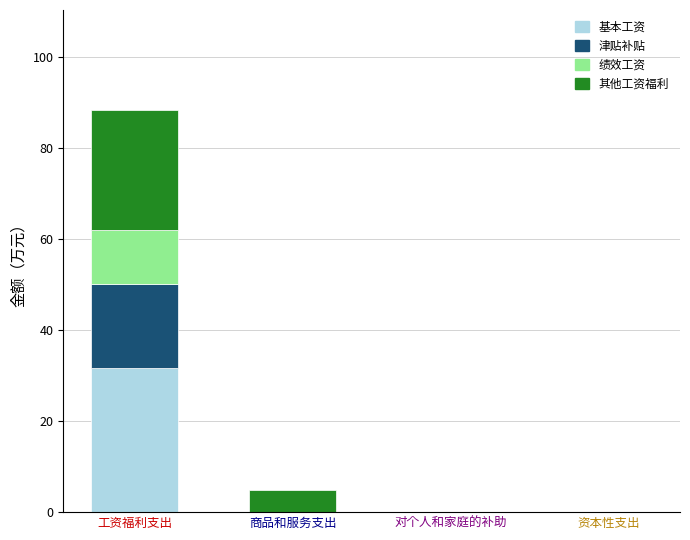

The 基本工资 series shows 0.0 at 商品和服务支出. True or false?

True